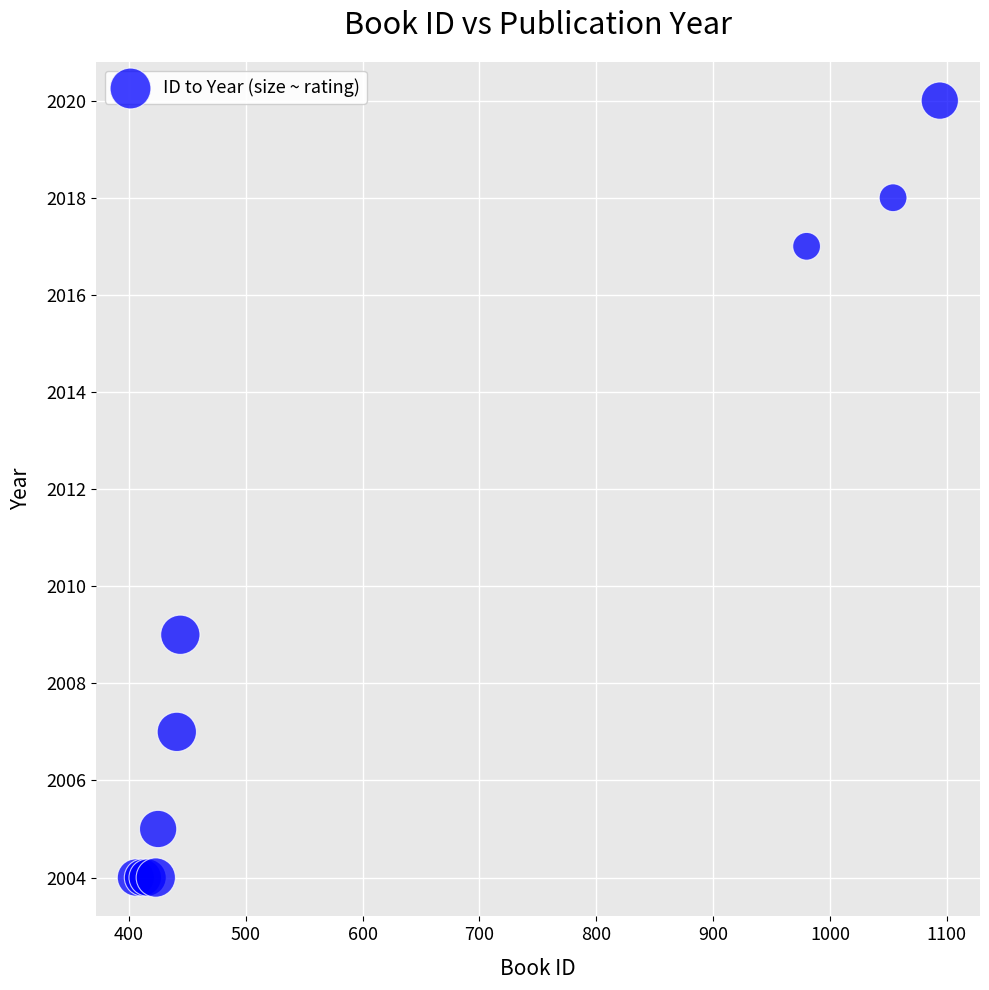

What Y value in the scatter plot is closest to 2012?

2009